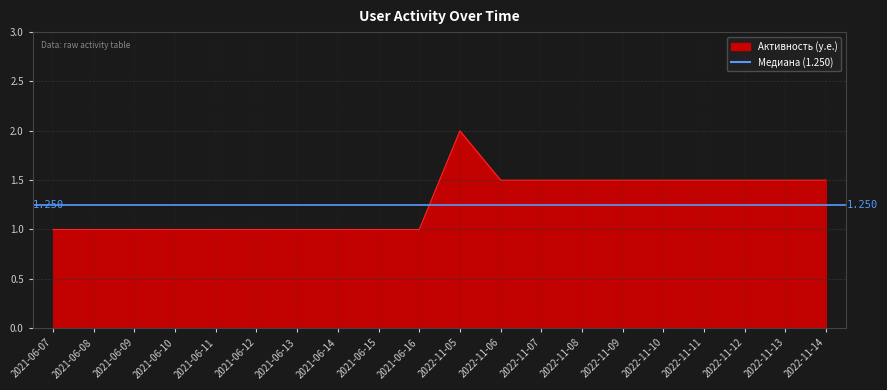

Is it true that Недельная equals 1 at 2022-11-08?

False